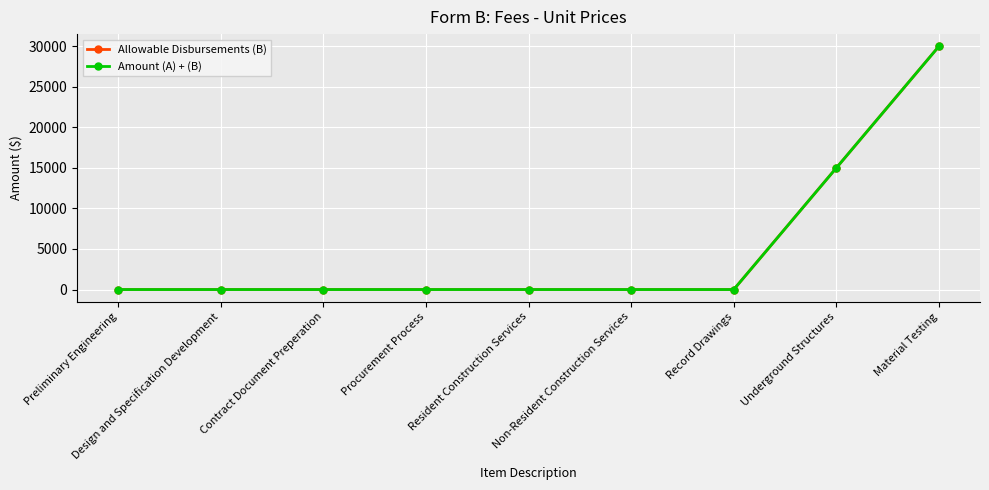

Reading left to right, what are all the values shown in this chart?

Allowable Disbursements (B): Preliminary Engineering=0	Design and Specification Development=0	Contract Document Preperation=0	Procurement Process=0	Resident Construction Services=0	Non-Resident Construction Services=0	Record Drawings=0	Underground Structures=15000	Material Testing=30000
Amount (A) + (B): Preliminary Engineering=0	Design and Specification Development=0	Contract Document Preperation=0	Procurement Process=0	Resident Construction Services=0	Non-Resident Construction Services=0	Record Drawings=0	Underground Structures=15000	Material Testing=30000